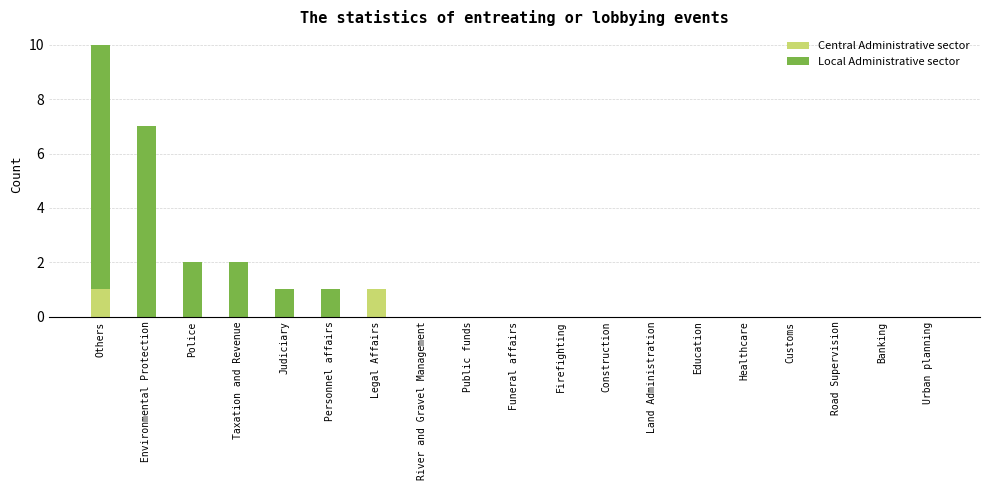

True or false: Central Administrative sector has a value of 0 at Taxation and Revenue.

True